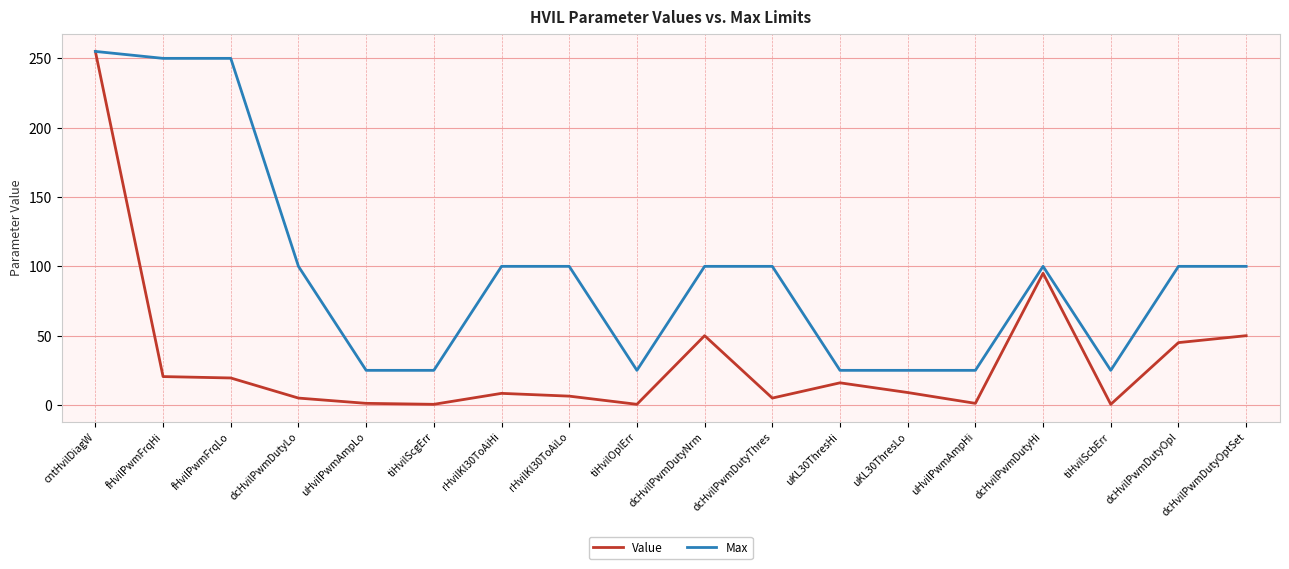

The Max series shows 91.0 at cntHvilDiagW. True or false?

False